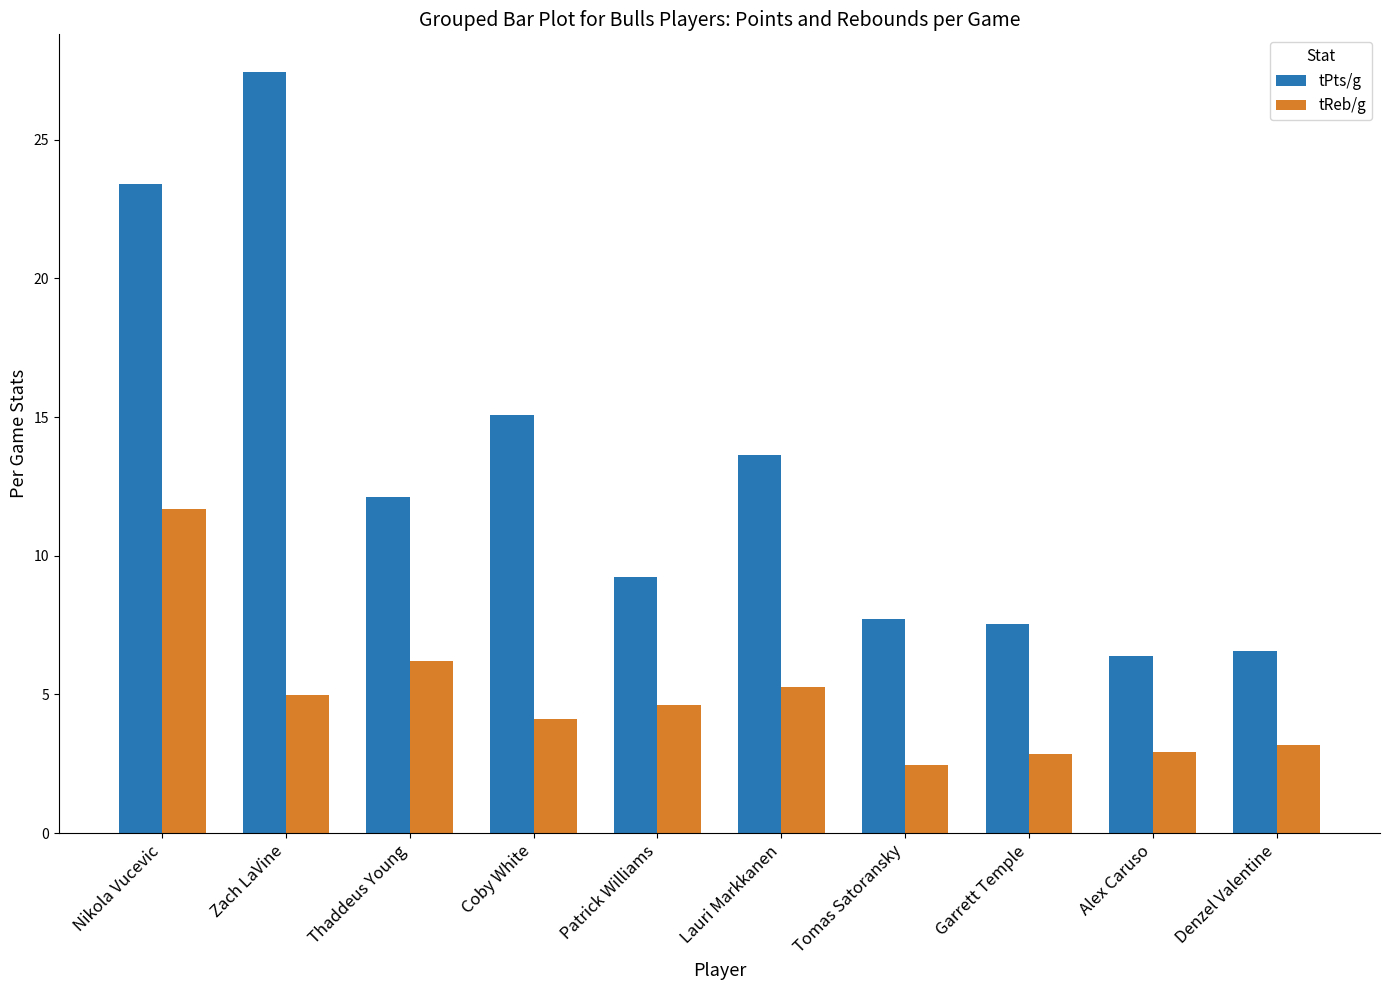

Rank the series at Lauri Markkanen from lowest to highest value.

tReb/g, tPts/g